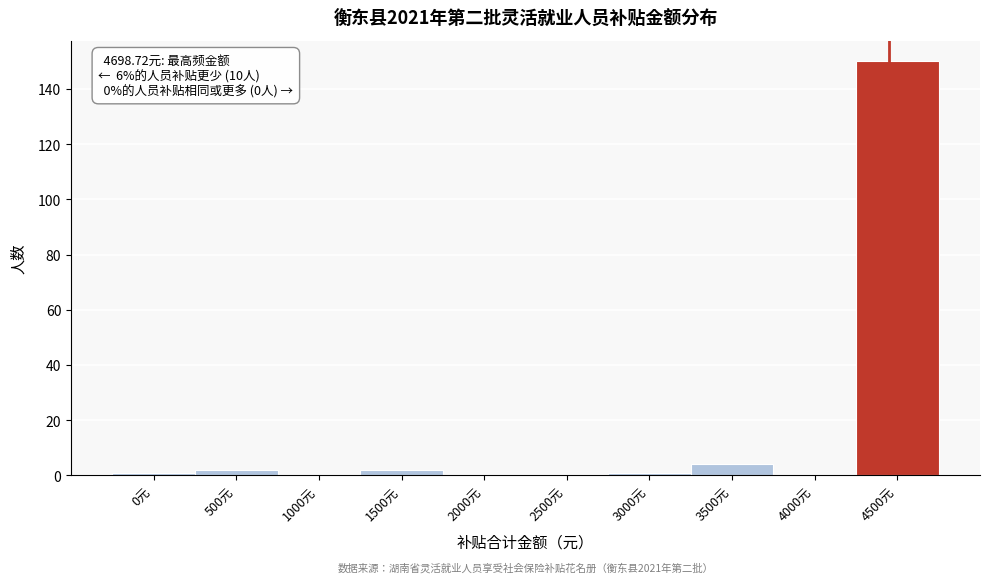

Reading left to right, extract all data points from this chart.

0元=1	500元=2	1000元=0	1500元=2	2000元=0	2500元=0	3000元=1	3500元=4	4000元=0	4500元=150